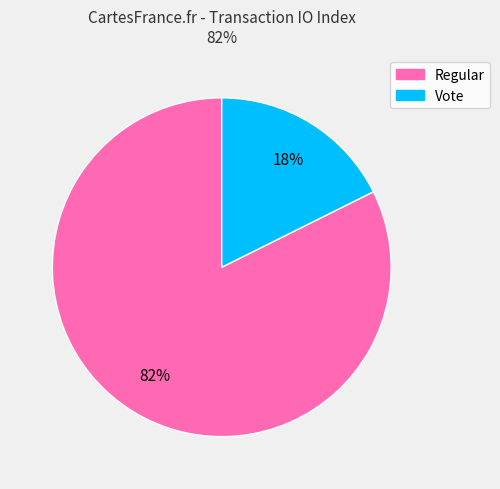

Does any single category account for the majority?

Yes